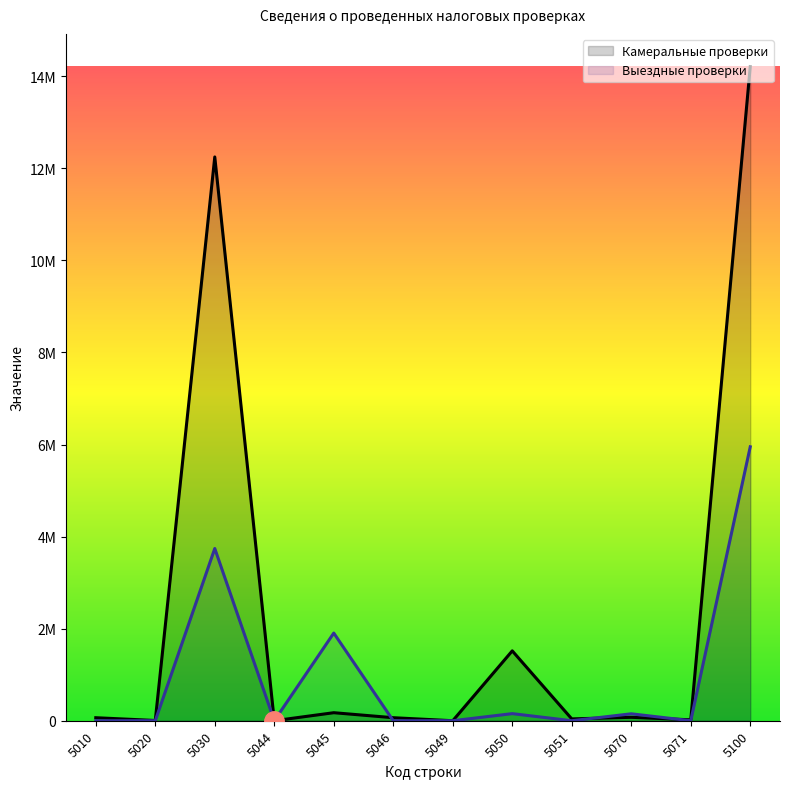

Which series ends up on top after the final intersection of Выездные проверки and Камеральные проверки?

Камеральные проверки